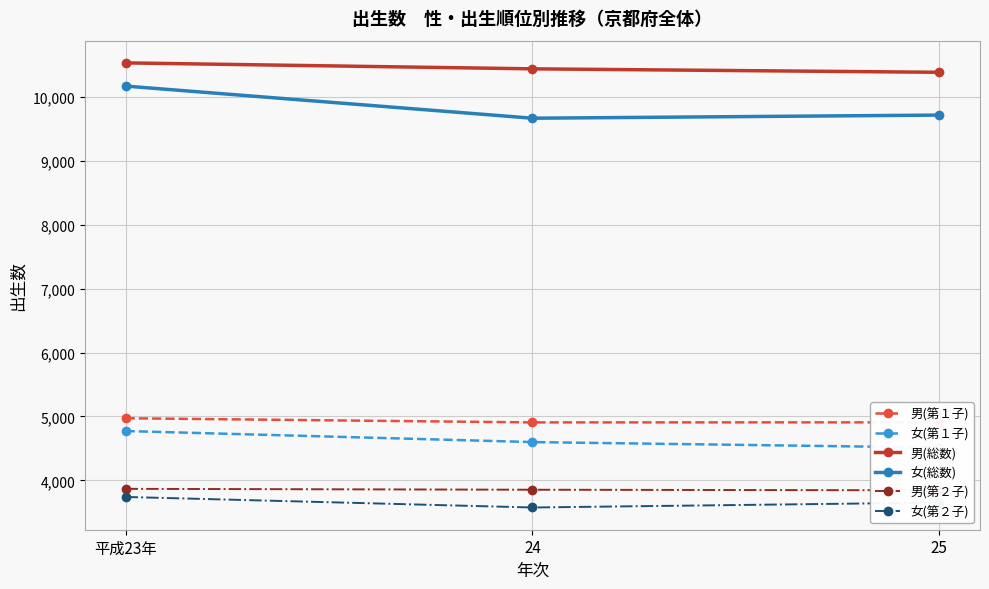

What is the average value of the 男(総数) series?

10455